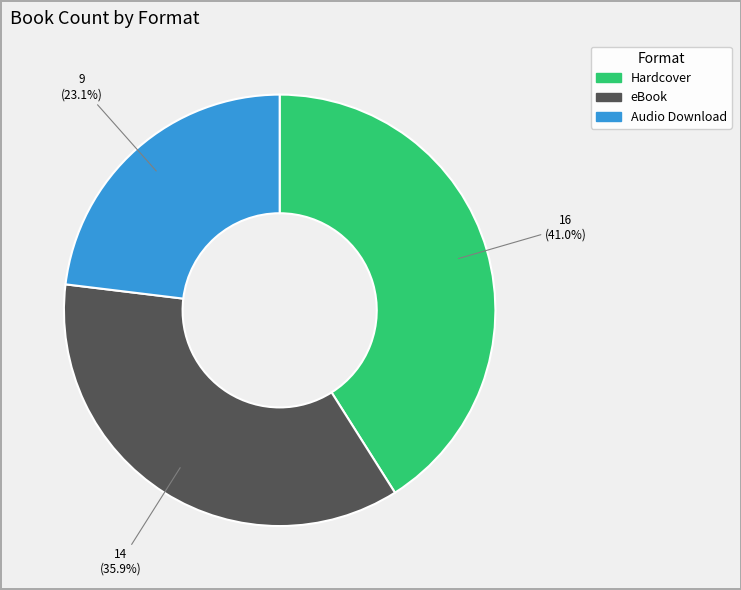

To the nearest percent, what is the average slice percentage?

33%